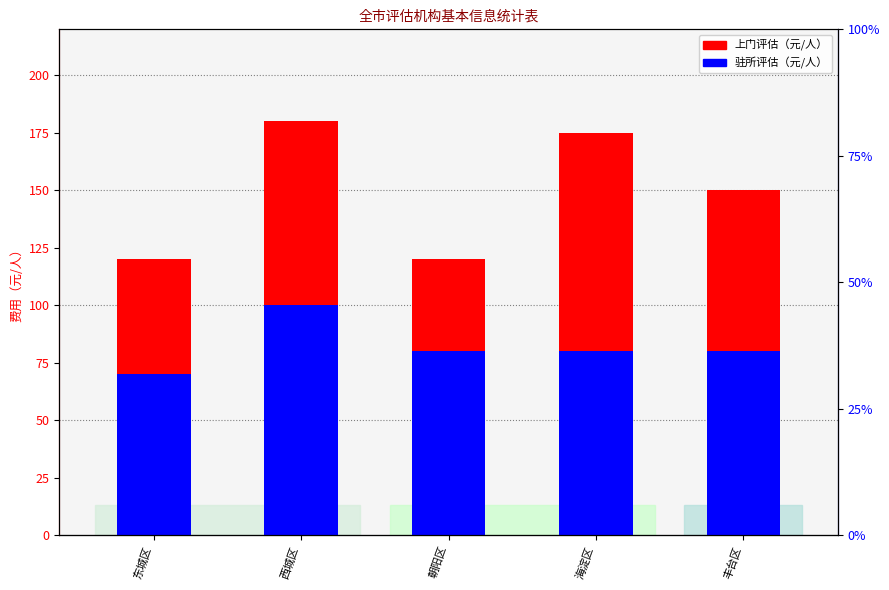

Rank the categories by 上门评估 value from lowest to highest.

东城区, 朝阳区, 丰台区, 海淀区, 西城区